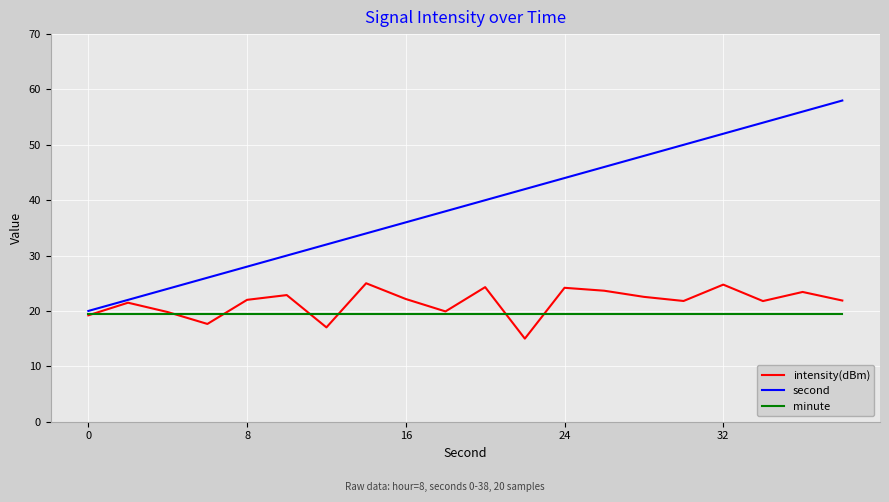

Which series has the widest spread of values?

second